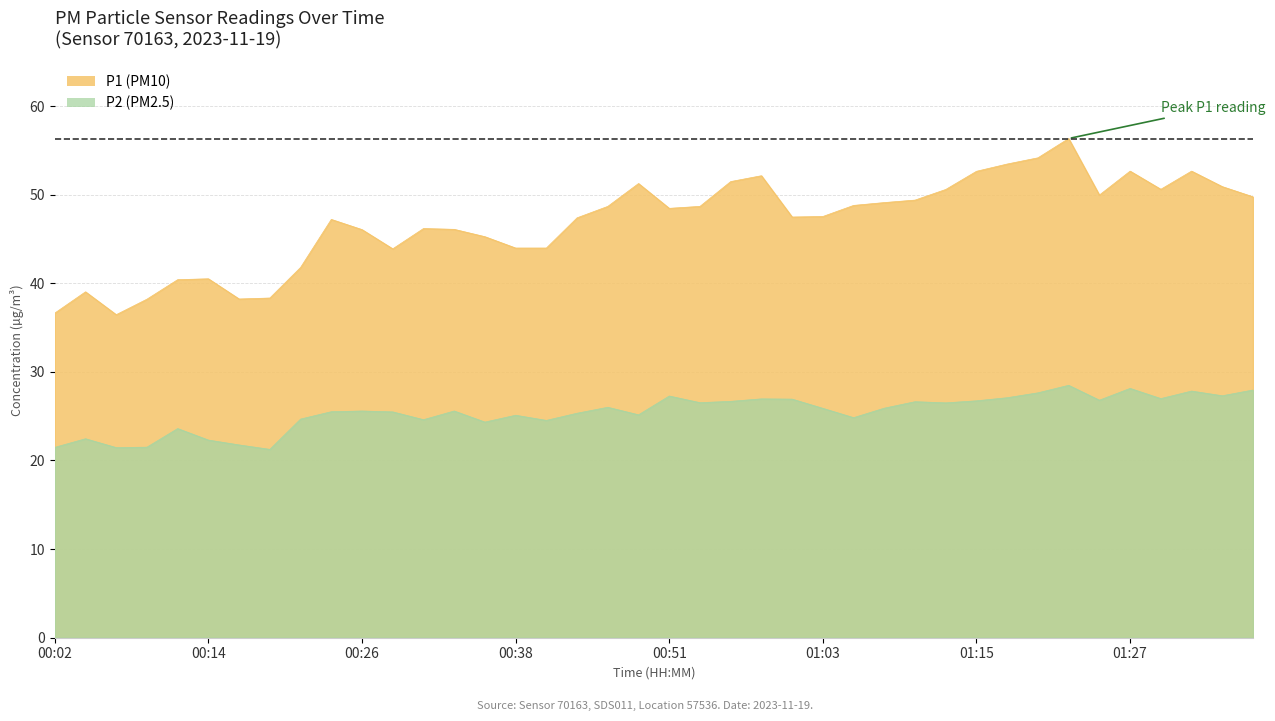

What is the difference between the highest and lowest values at 00:19?

17.1